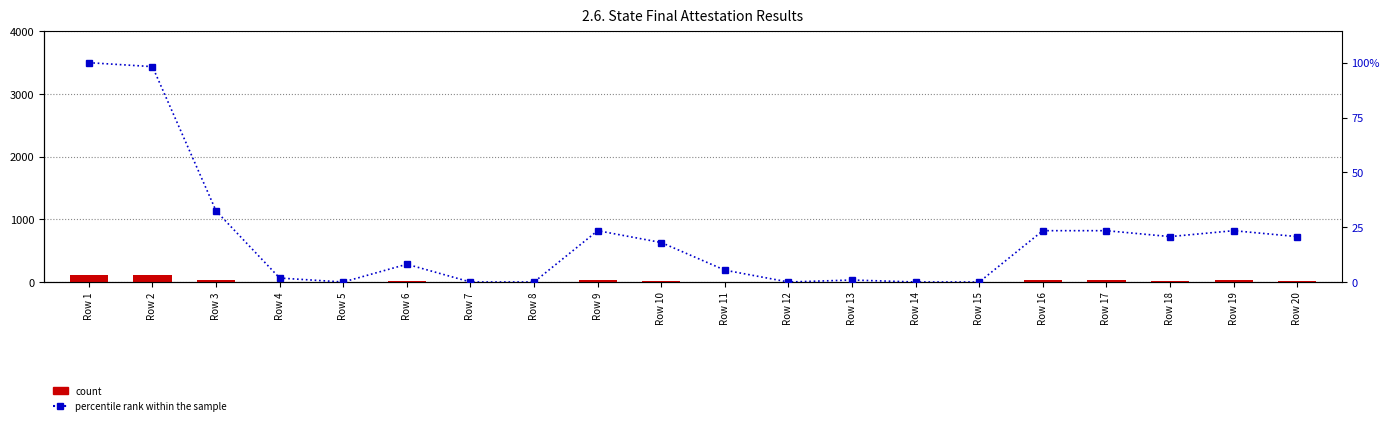

Between Row 11 and Row 12, which series saw the biggest shift?

count